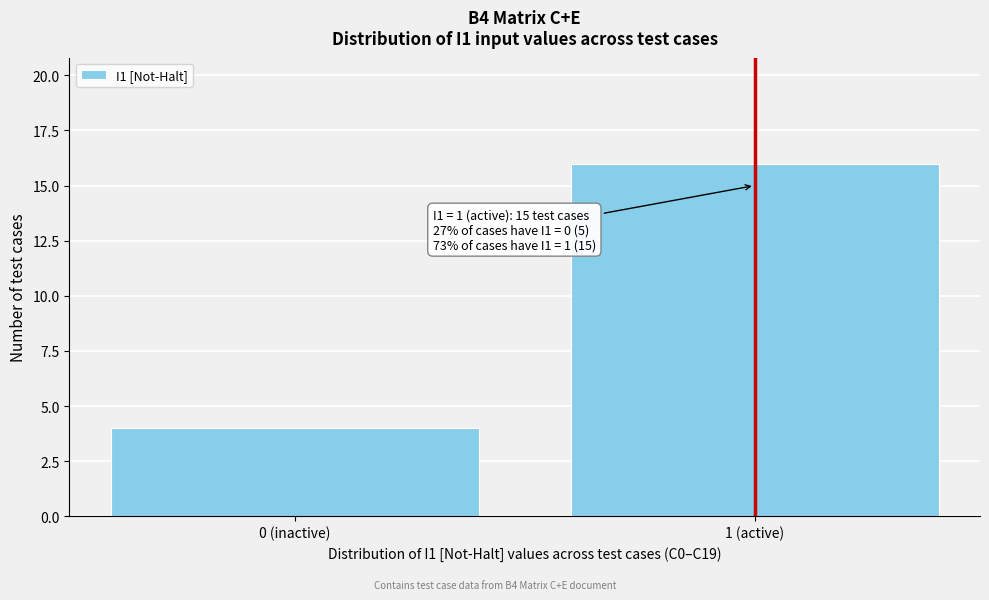

Reading left to right, list all the values displayed in this chart.

4	16